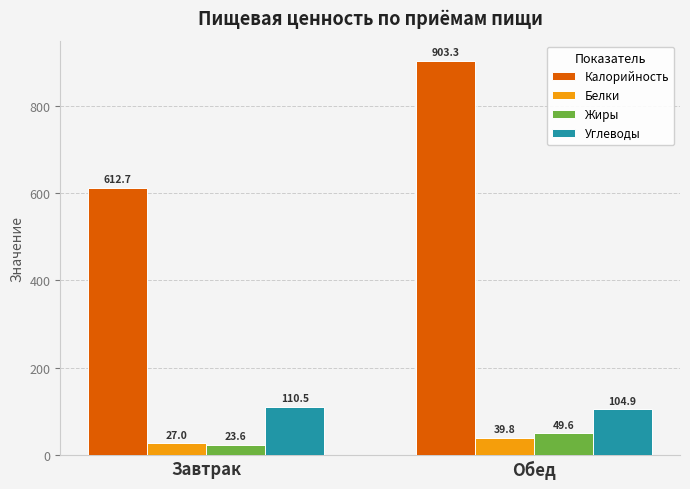

Rank the series by their maximum value, from highest to lowest.

Калорийность, Углеводы, Жиры, Белки